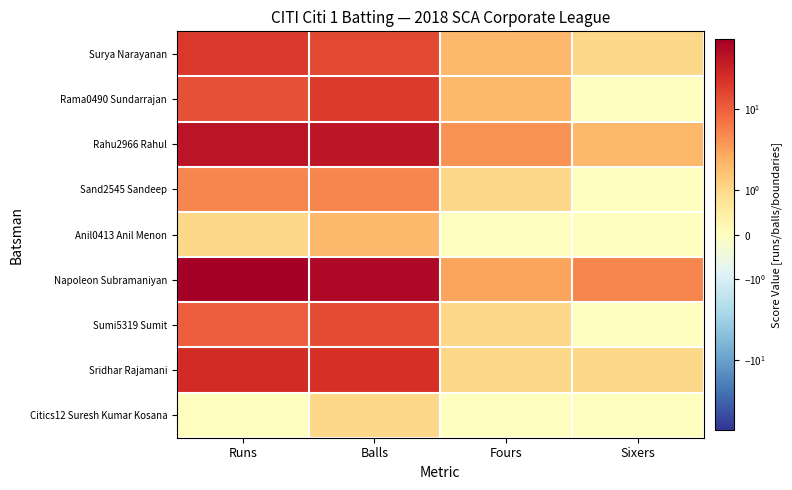

Rank the series by their maximum value, from lowest to highest.

Citics12 Suresh Kumar Kosana, Anil0413 Anil Menon, Sand2545 Sandeep, Sumi5319 Sumit, Rama0490 Sundarrajan, Surya Narayanan, Sridhar Rajamani, Rahu2966 Rahul, Napoleon Subramaniyan